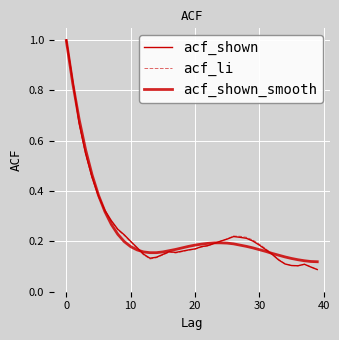

Does the chart have visible grid lines?

Yes